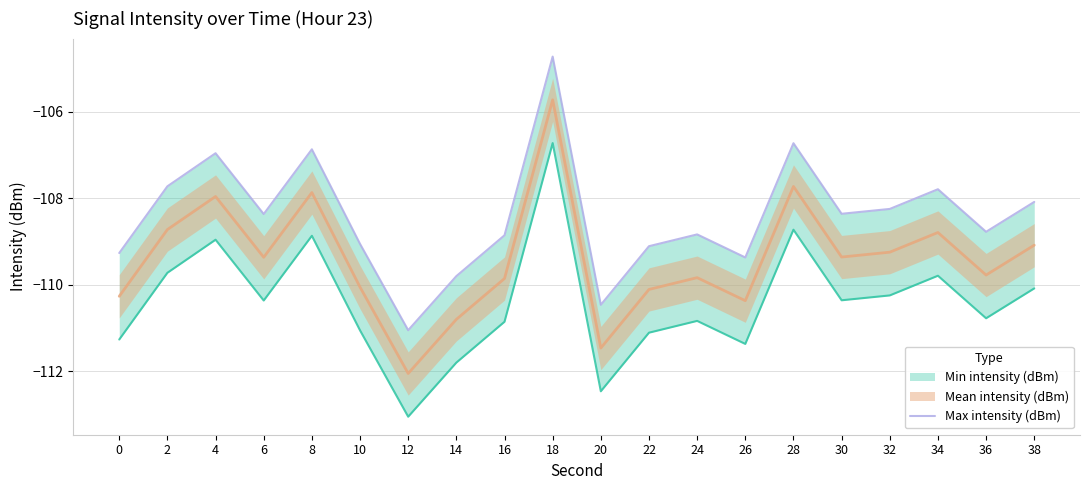

True or false: there are more than 2 points higher than both neighbors.

True